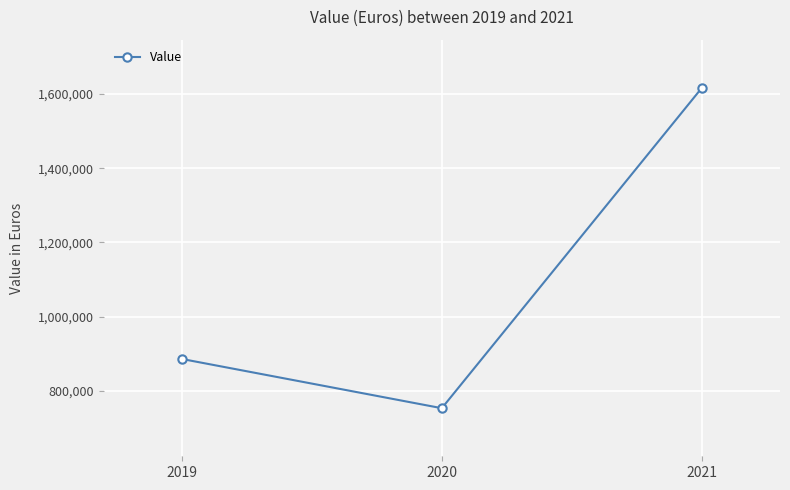

Approximately how many times larger is the value at 2020 compared to 2019?

0.9